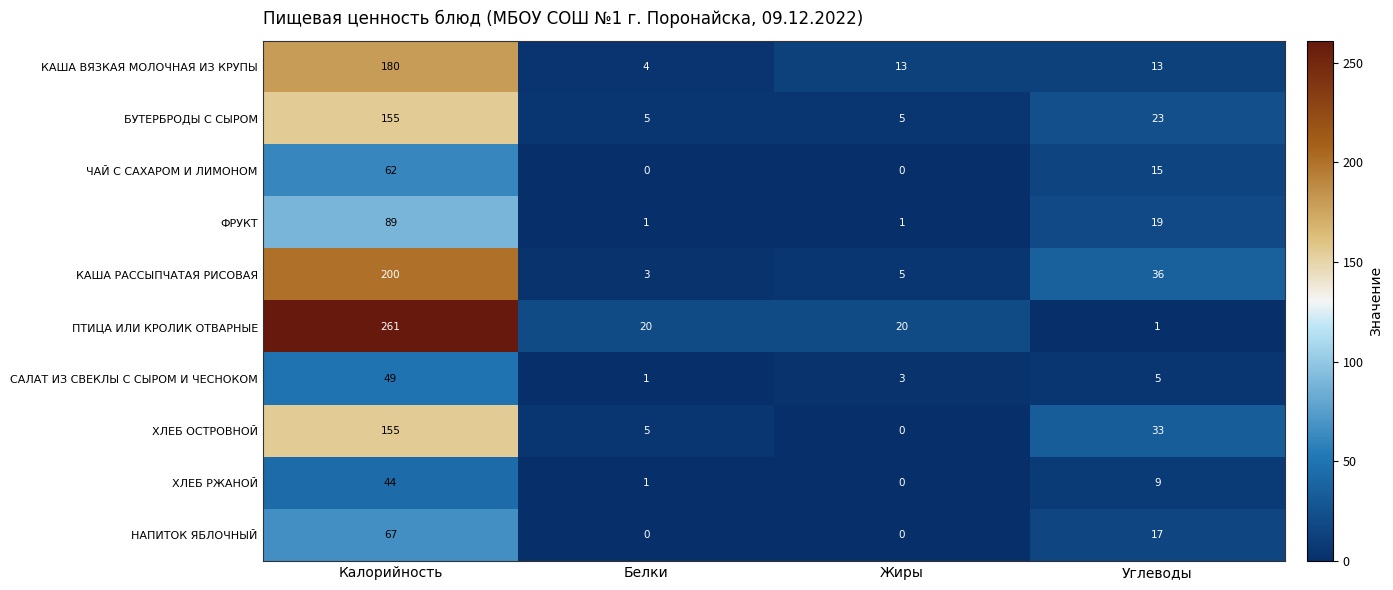

Which series has the widest spread of values?

ПТИЦА ИЛИ КРОЛИК ОТВАРНЫЕ